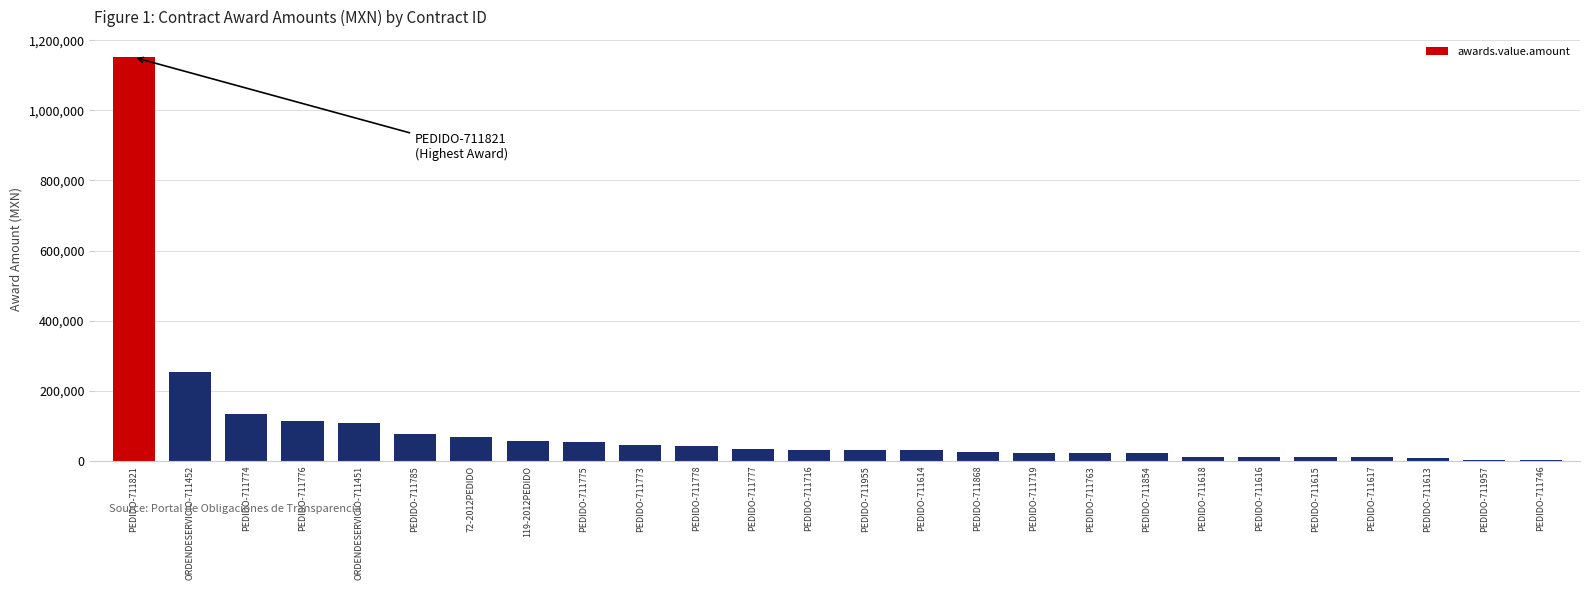

At which category does the chart reach its peak across all series?

PEDIDO-711821